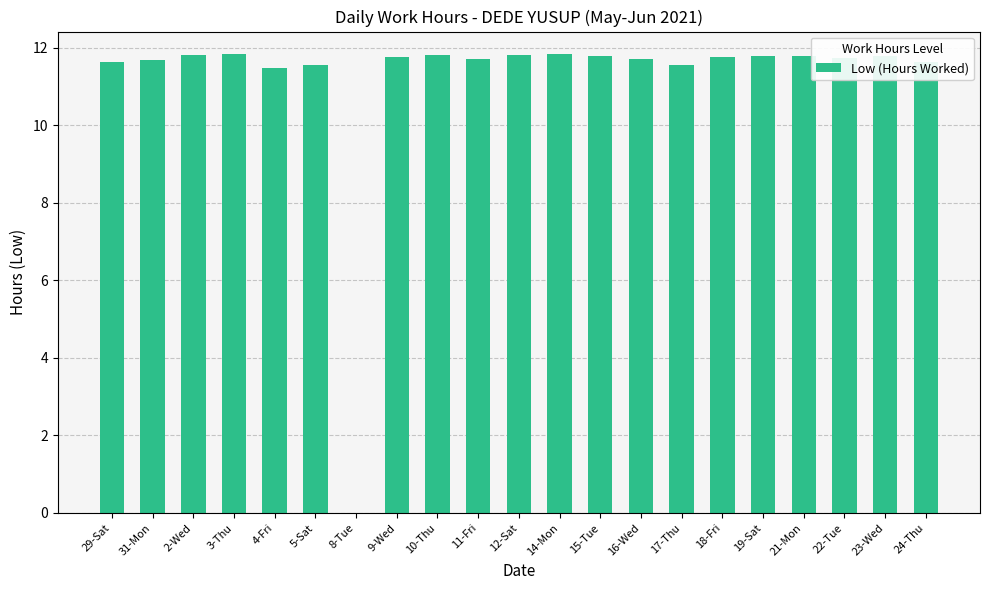

Approximately how many times larger is the value at 11-Fri compared to 14-Mon?

1.0